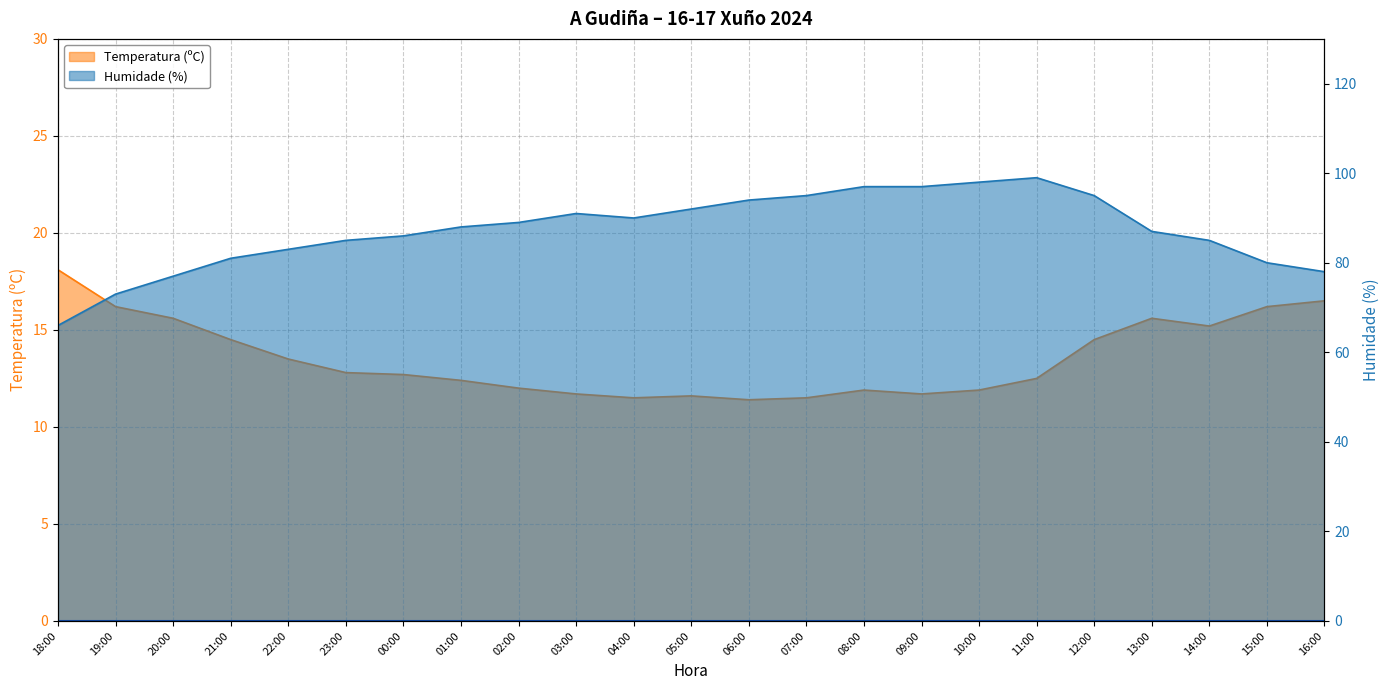

Reading left to right, what are all the values shown in this chart?

Temperatura (ºC): 18.1	16.2	15.6	14.5	13.5	12.8	12.7	12.4	12.0	11.7	11.5	11.6	11.4	11.5	11.9	11.7	11.9	12.5	14.5	15.6	15.2	16.2	16.5
Humidade (%): 66.0	73.0	77.0	81.0	83.0	85.0	86.0	88.0	89.0	91.0	90.0	92.0	94.0	95.0	97.0	97.0	98.0	99.0	95.0	87.0	85.0	80.0	78.0